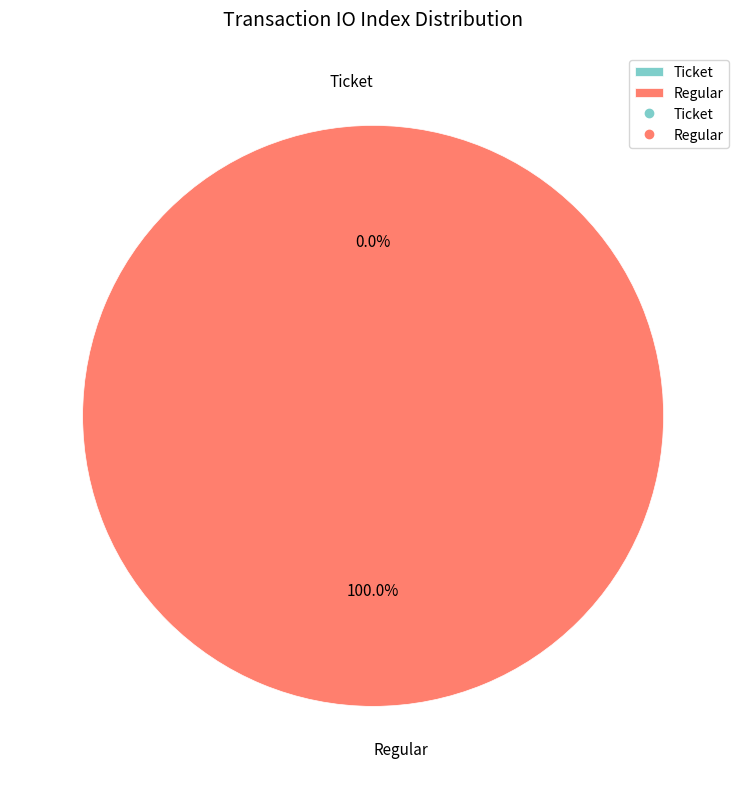

What percentage is the Regular slice, to the nearest percent?

100%